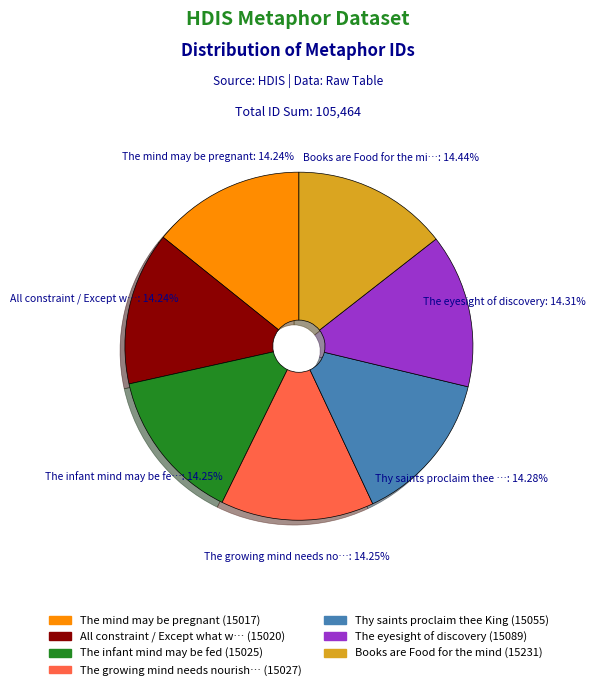

Is there any slice that represents more than half of the pie?

No